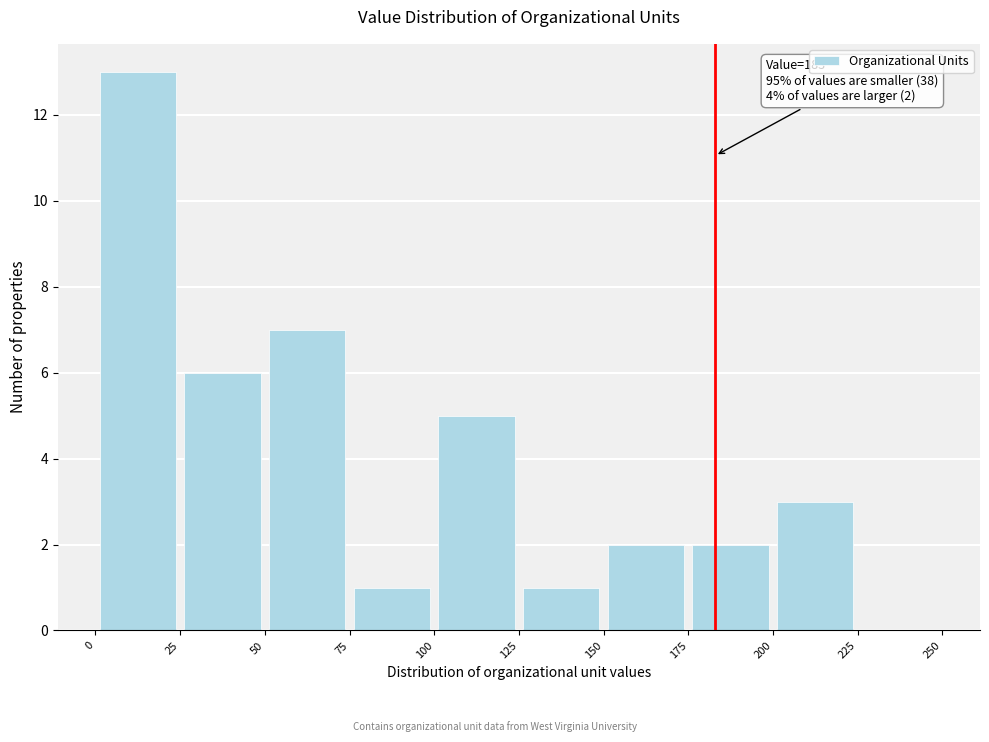

Over which range of the x-axis is the bar tallest?

0 to 25